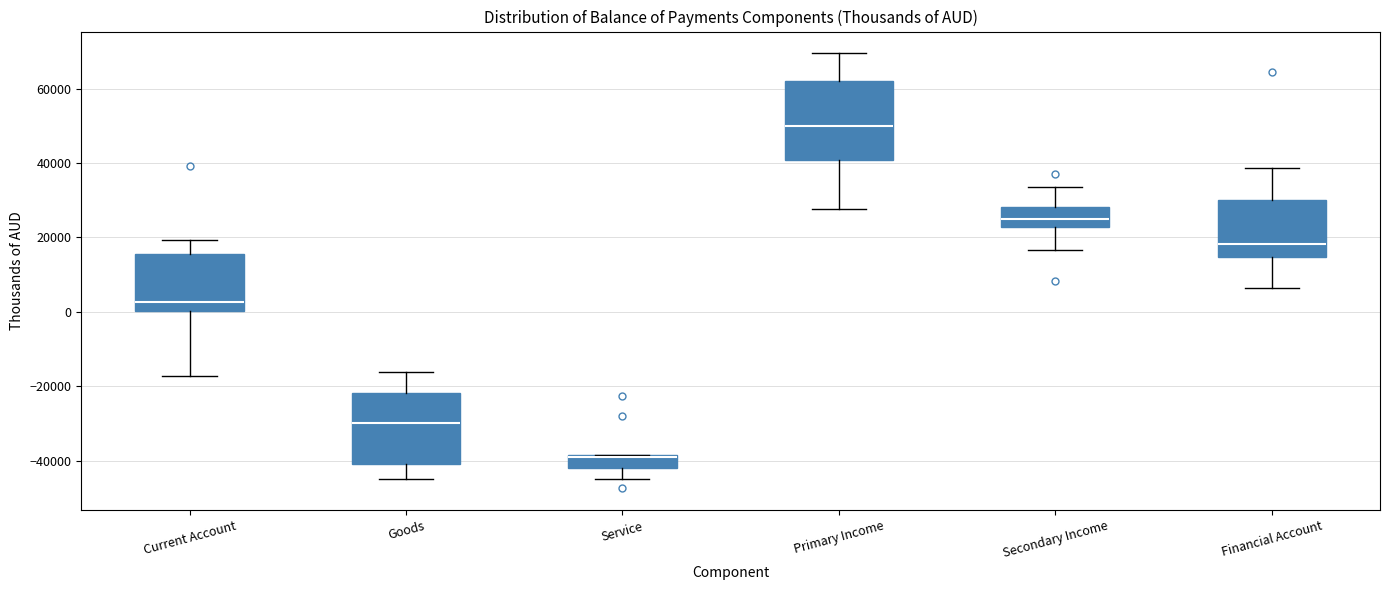

Comparing the boxes themselves (not the whiskers), which one is the tallest?

Primary Income